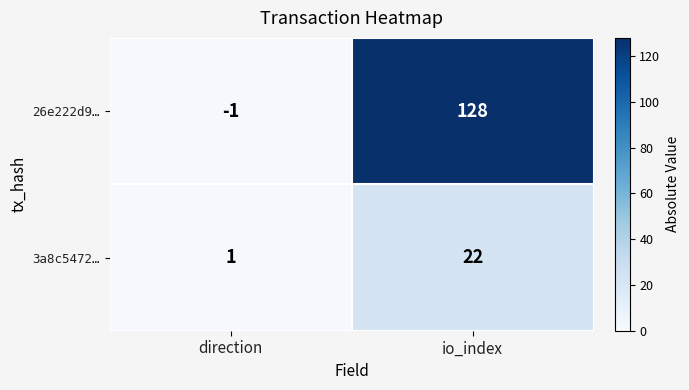

How many categories are shown in the chart?

2